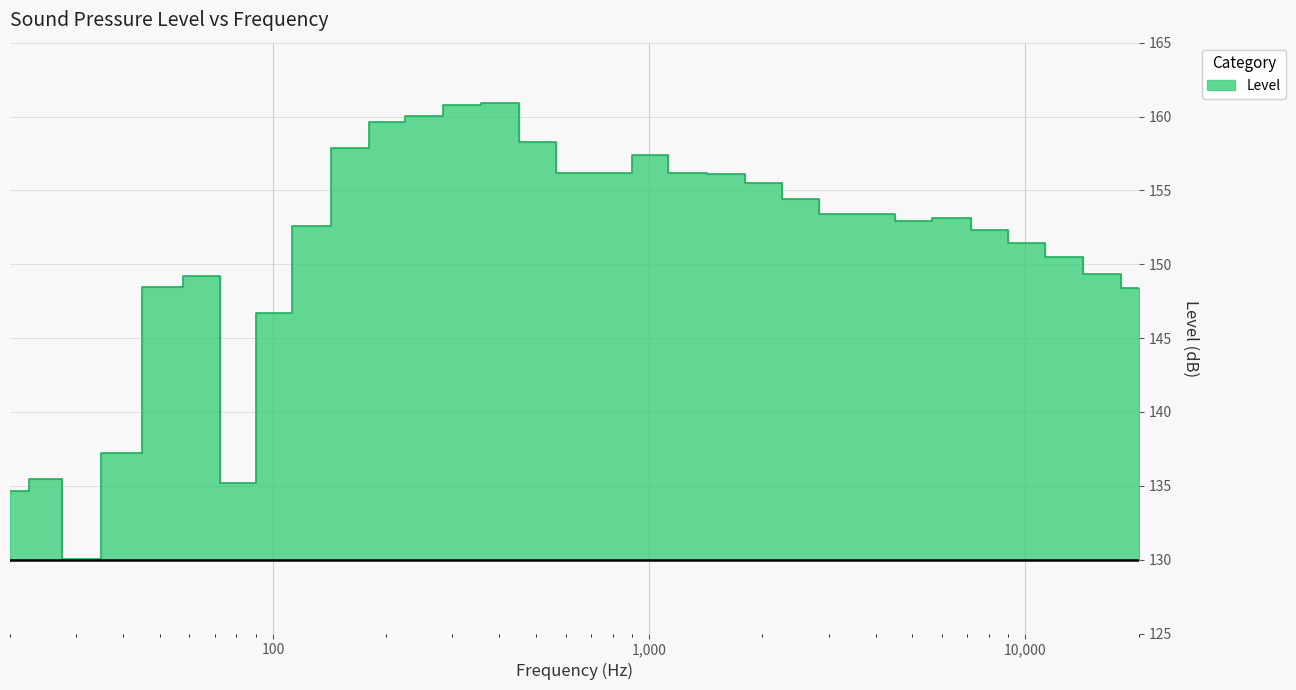

What is the ratio of the value at 125 to the value at 65?

1.0